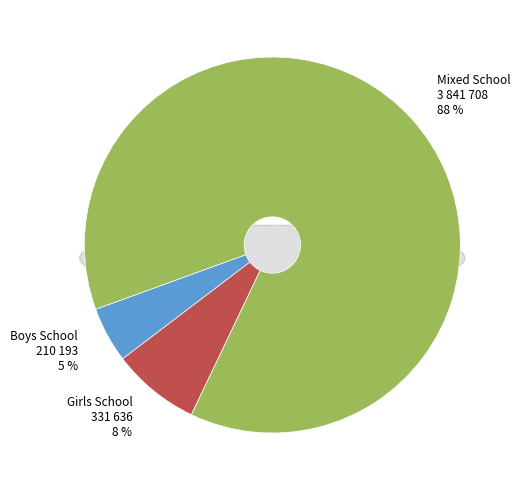

What percentage is the Boys School slice, to the nearest percent?

5%